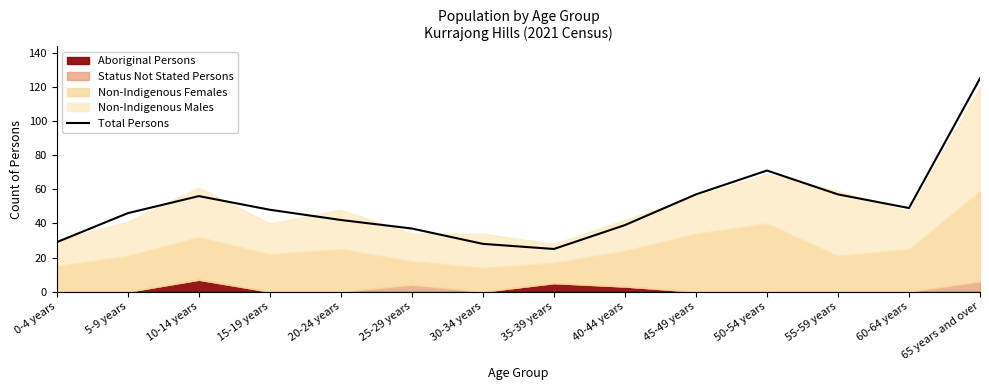

What is the label of the 7th point from the right?

35-39 years